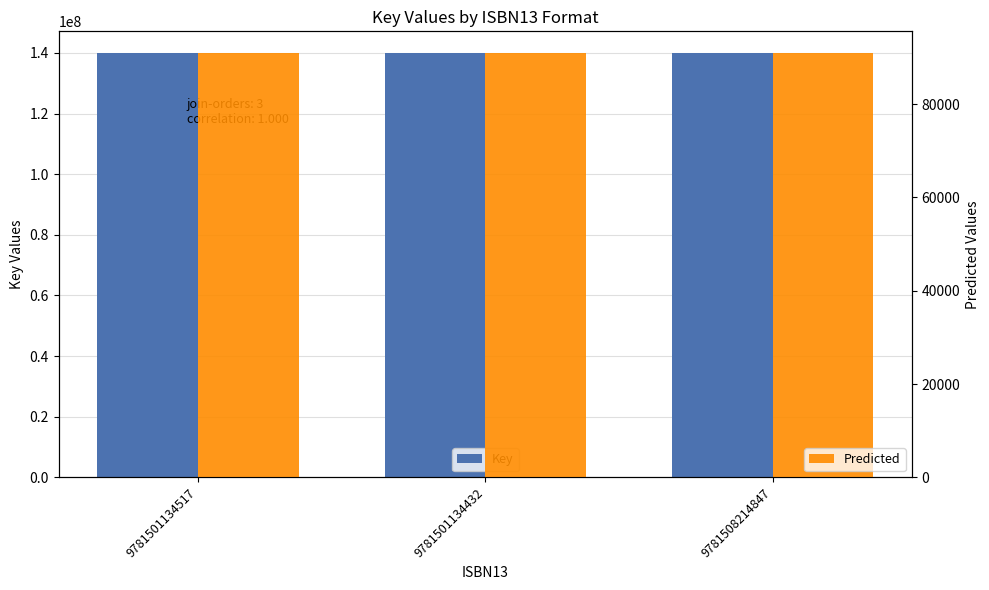

What is the value of the Predicted bar at the 3rd from the left?

91065.3